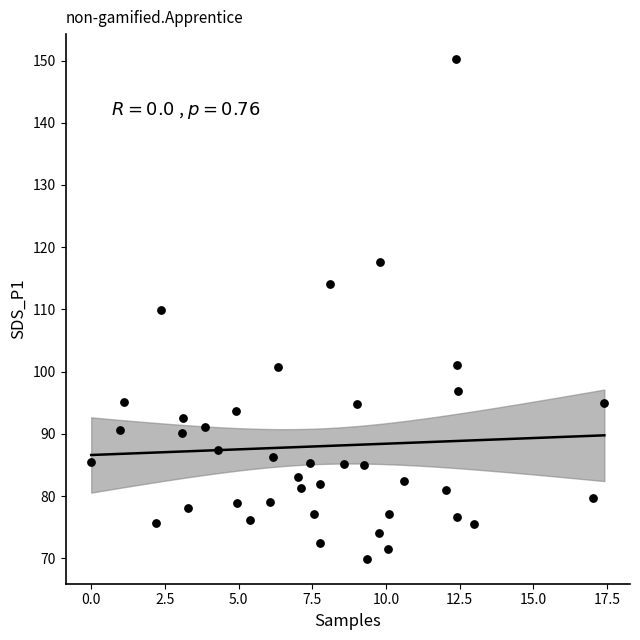

What is the range of X values (max minus min)?

17.4